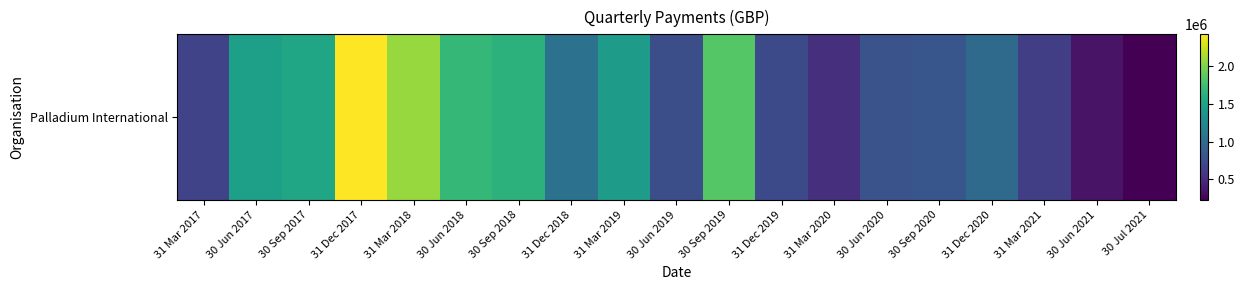

What is the ratio of the value at 31 Dec 2019 to the value at 30 Sep 2019?

0.4